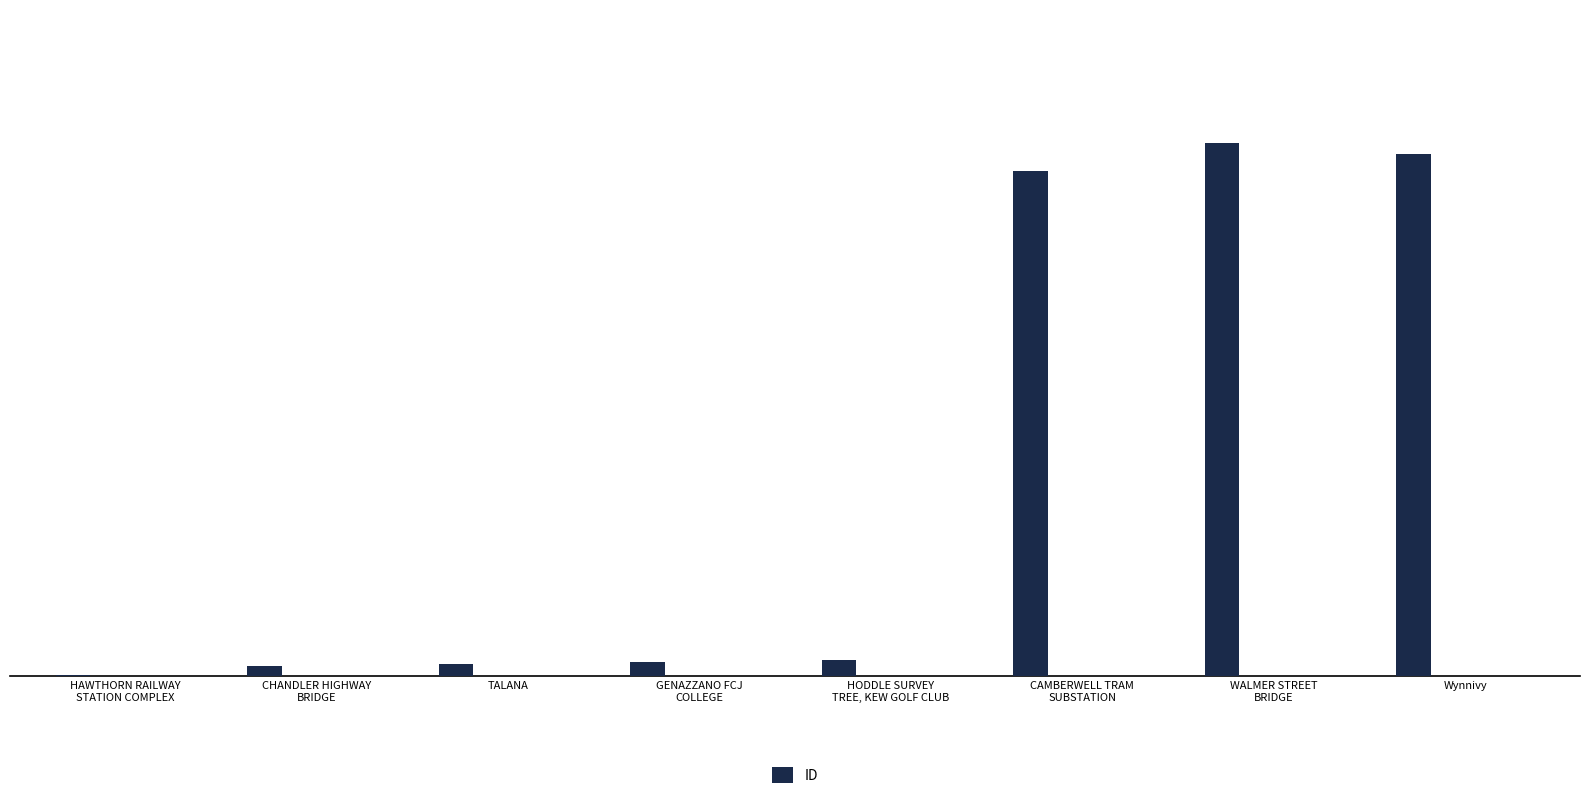

What is the greatest value displayed?

202835